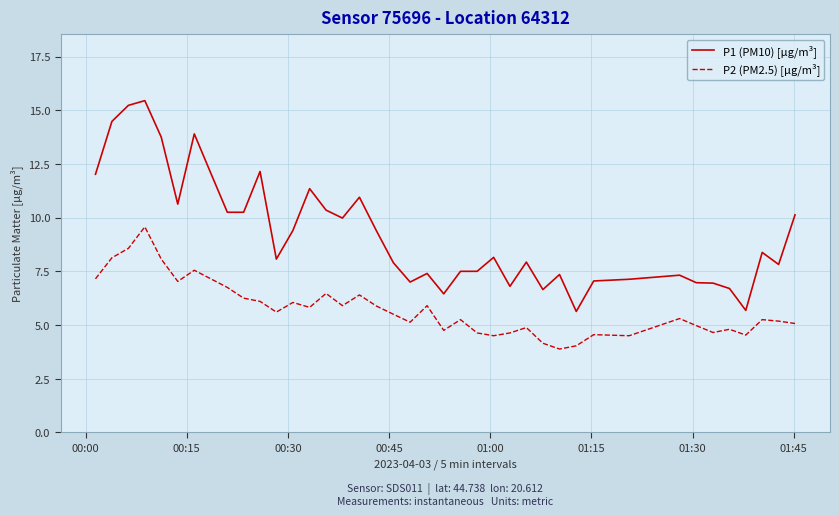

What is the smallest value displayed?

3.9